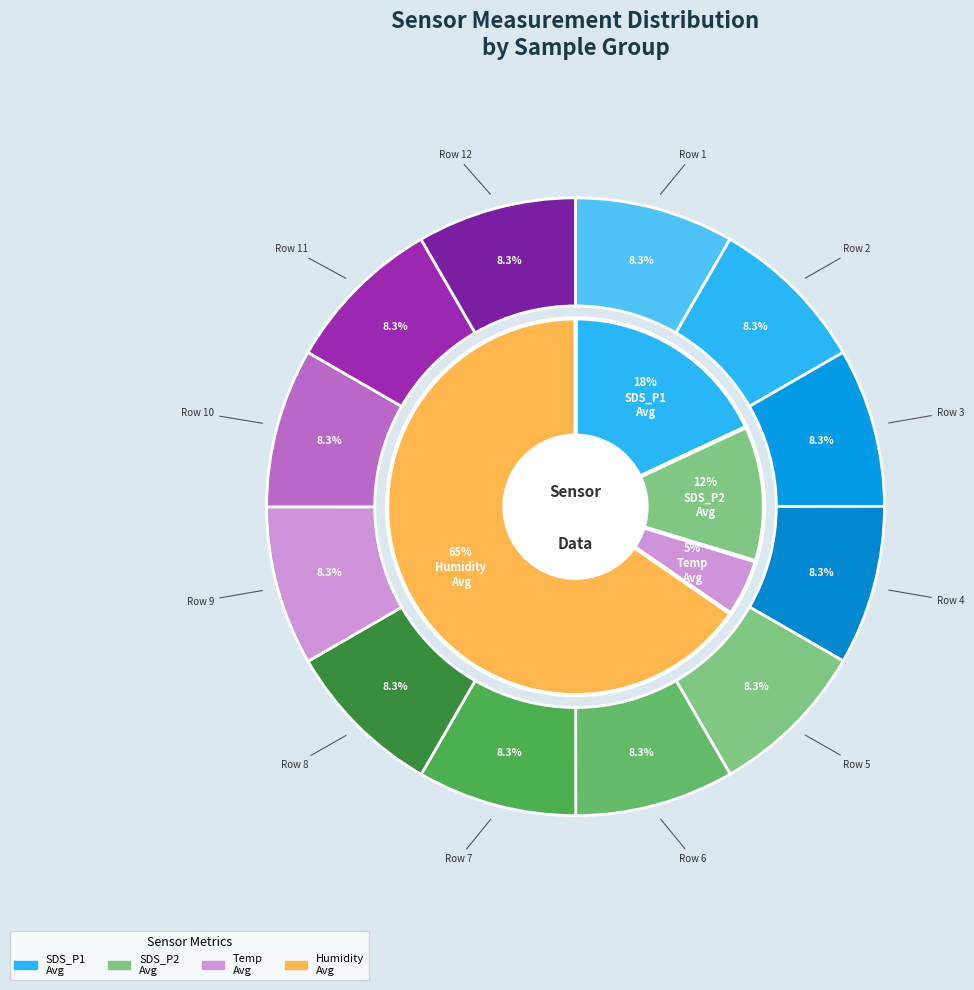

Between 28 and 28, which is larger?

28